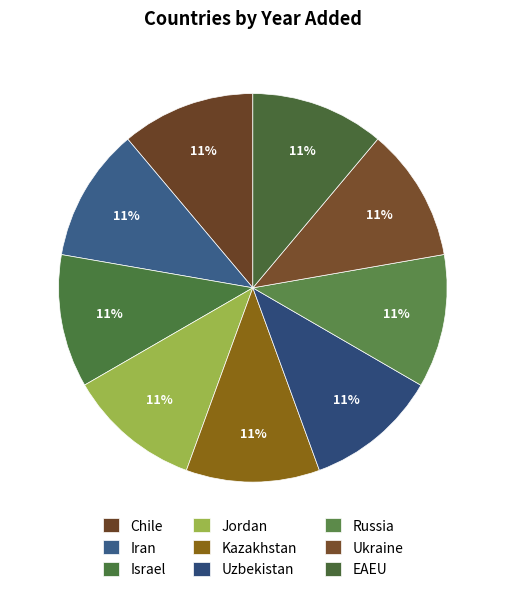

Combined, do Ukraine and Israel account for over 50%?

No